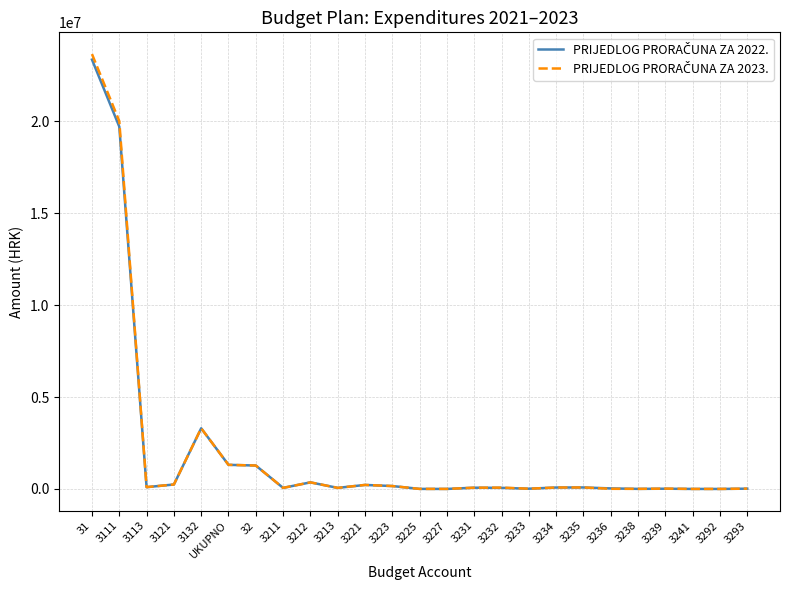

At which category is the sum across all series the highest?

31